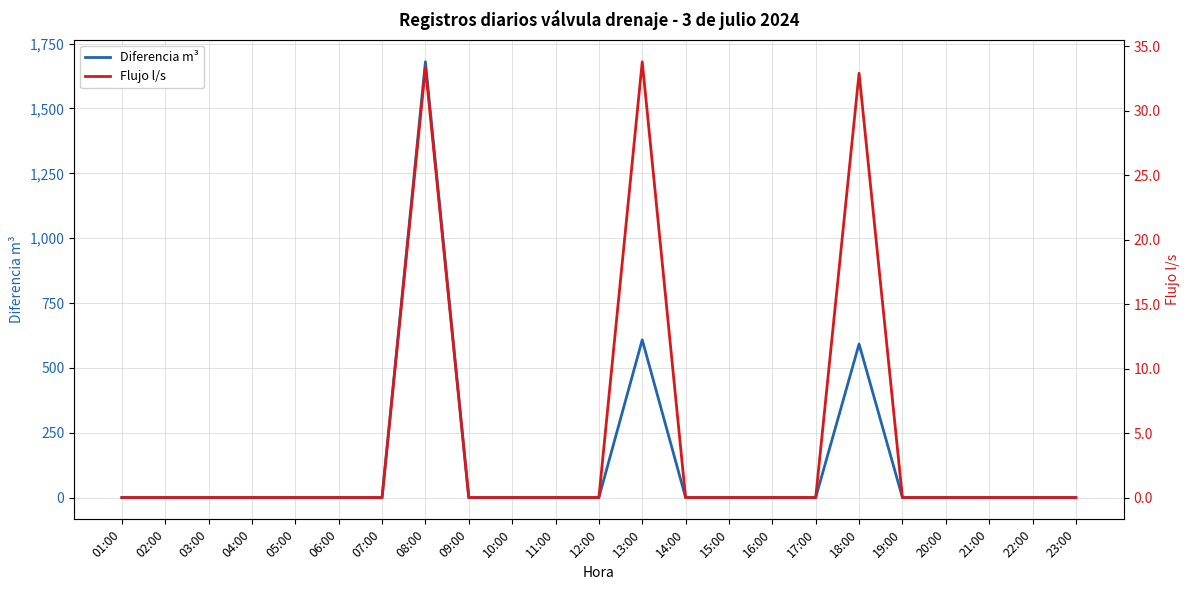

Between 05:00 and 01:00, which is larger?

05:00